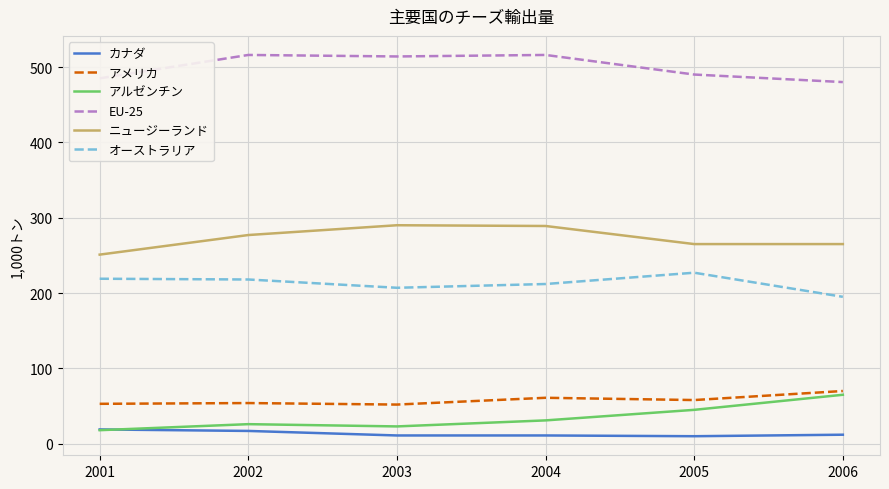

What is the difference between the second highest and second lowest values in the カナダ series?

6